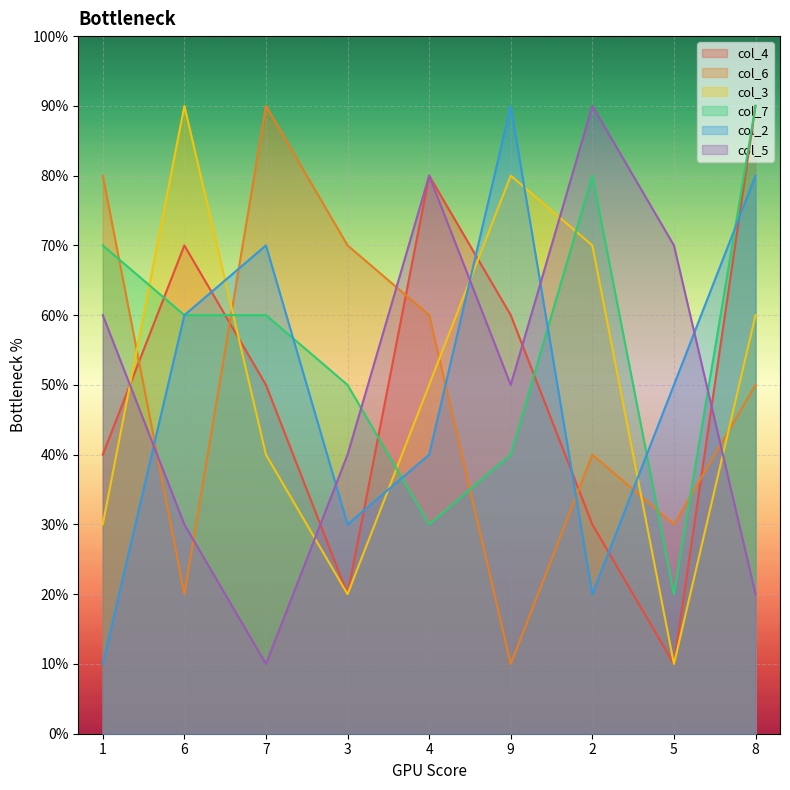

What is the label of the 5th point from the left?

4